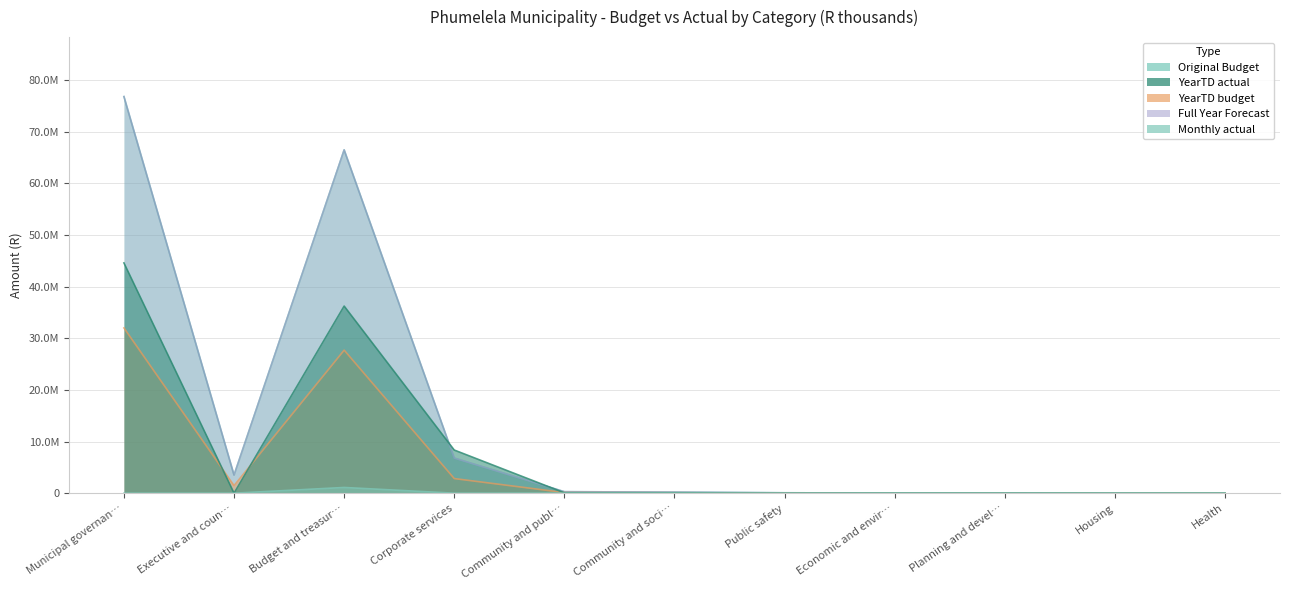

Where is the first local minimum for YearTD actual?

Executive and coun…